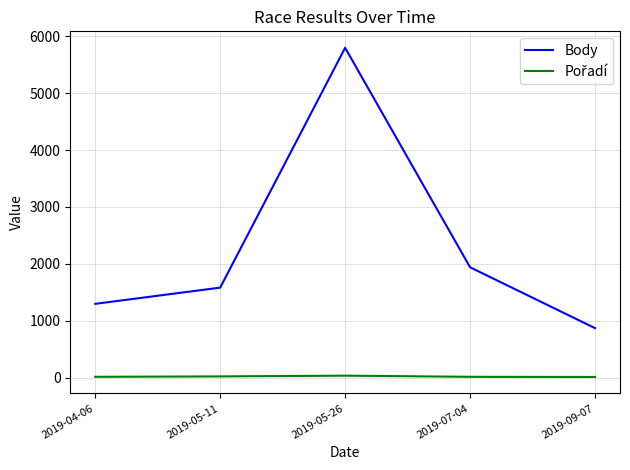

At which label is Body closest to 3334?

2019-07-04